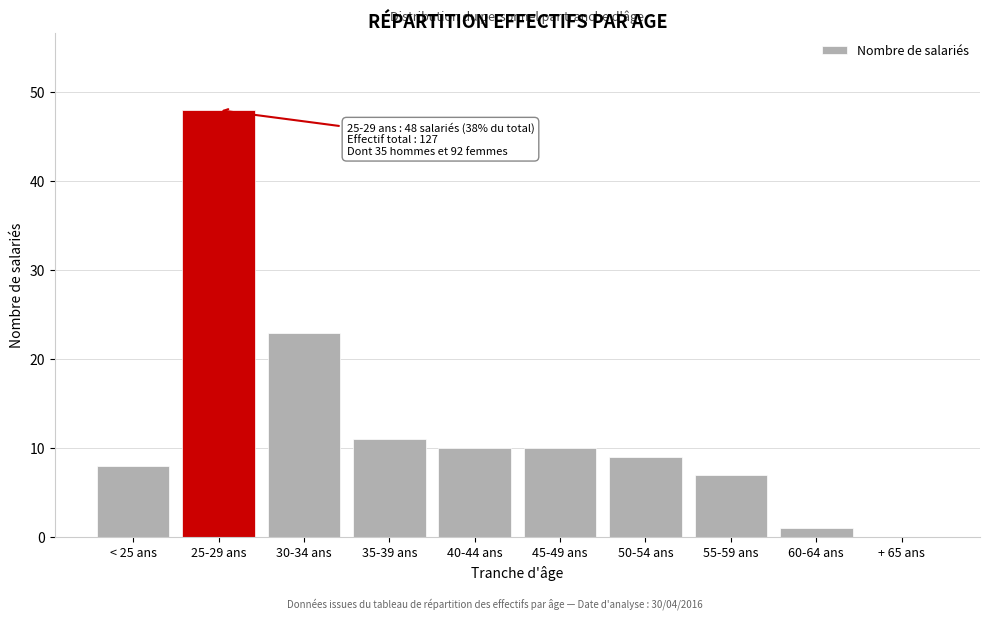

Reading right to left, list all the values displayed in this chart.

+ 65 ans=0	60-64 ans=1	55-59 ans=7	50-54 ans=9	45-49 ans=10	40-44 ans=10	35-39 ans=11	30-34 ans=23	25-29 ans=48	< 25 ans=8